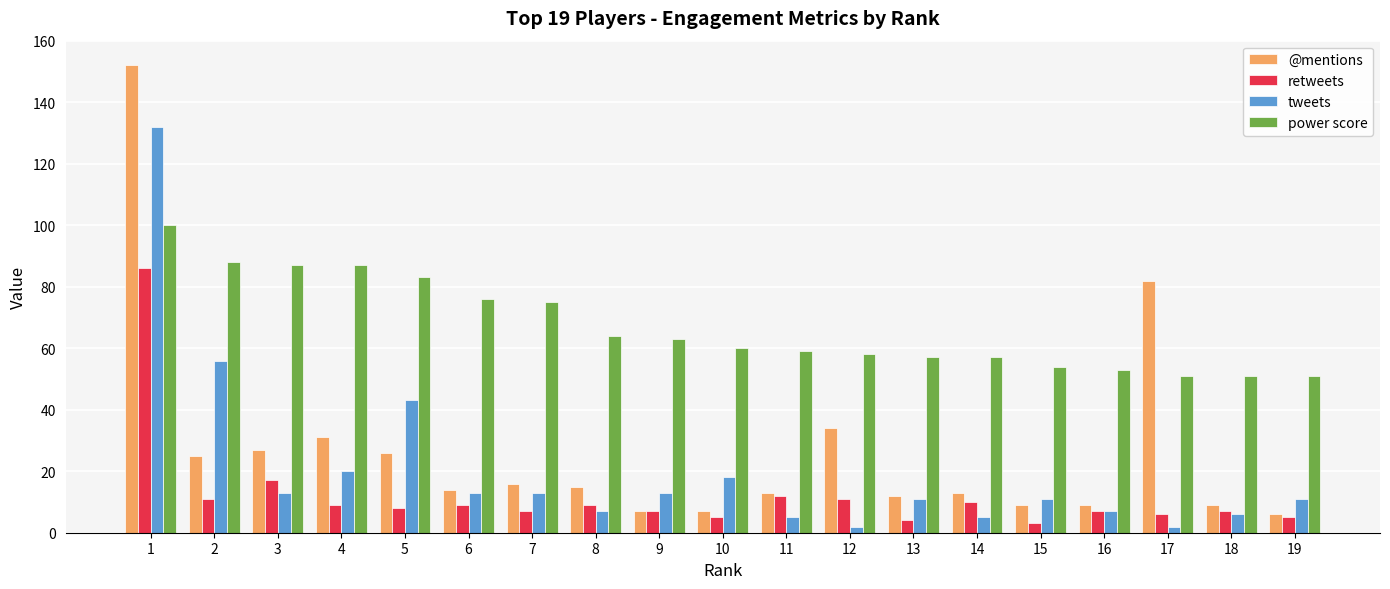

Is the value of tweets at 2 greater than the value of retweets at 14?

Yes